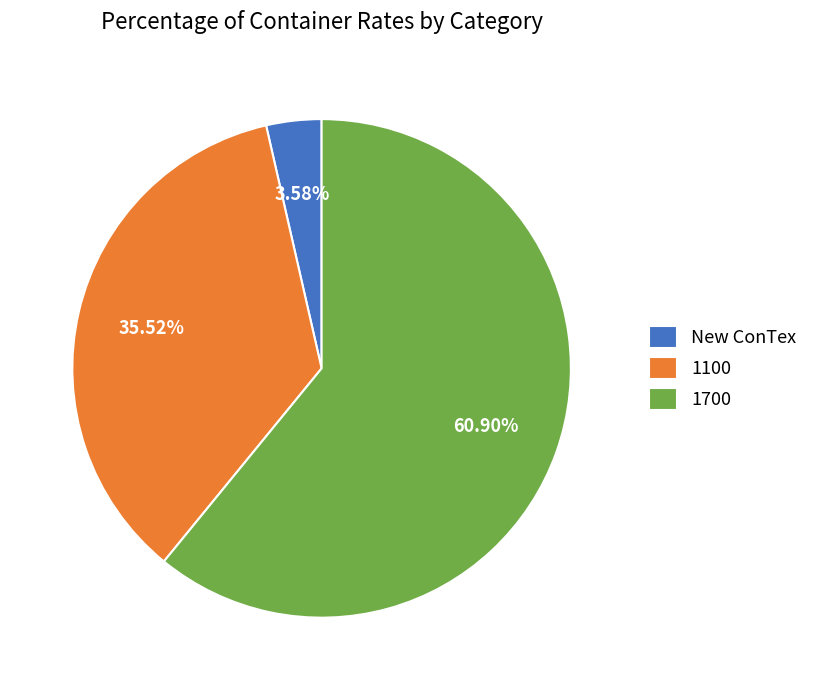

Which slice is the smallest?

New ConTex